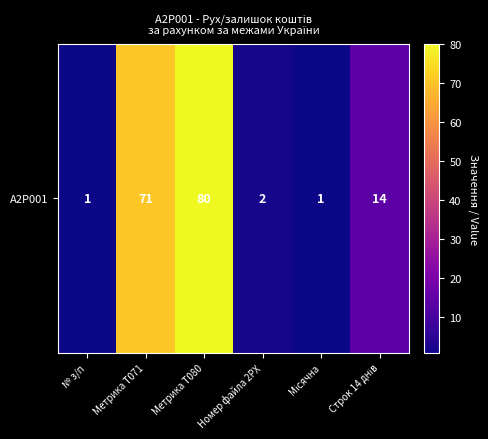

Is it true that the value at Строк 14 днів is 14?

True